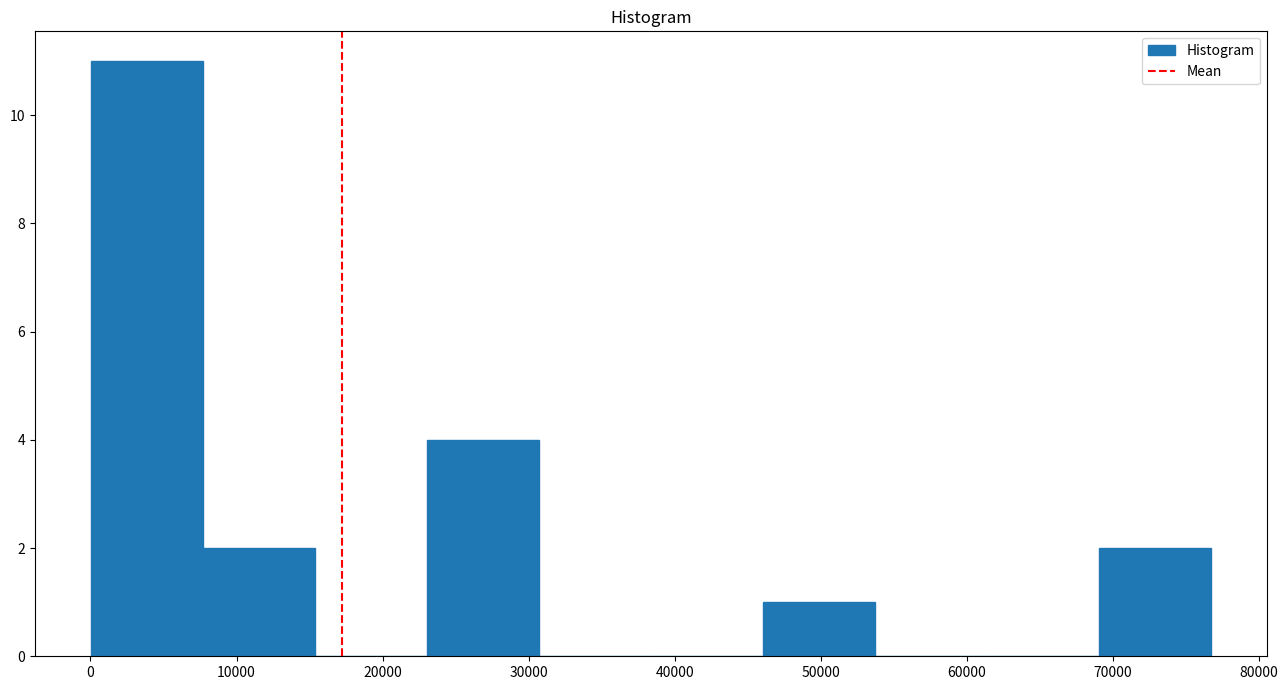

Reading left to right, list every bar in this chart as the range it spans on the x-axis followed by its height. Neither the bar edges nor the heights are printed on the chart, so give them approximately, as read against the axes.

0 to 8000: 11
8000 to 15000: 2
15000 to 23000: 0
23000 to 31000: 4
31000 to 38000: 0
38000 to 46000: 0
46000 to 54000: 1
54000 to 61000: 0
61000 to 69000: 0
69000 to 77000: 2